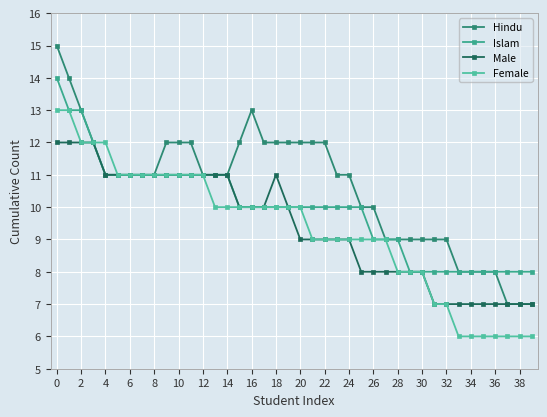

Which category has the highest value across all series?

0